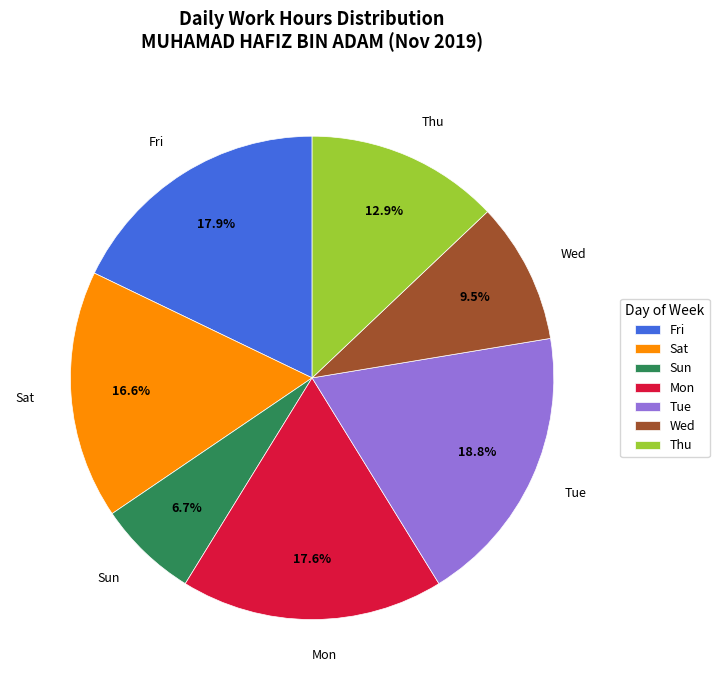

How much of the chart is everything except Tue?

81.2%